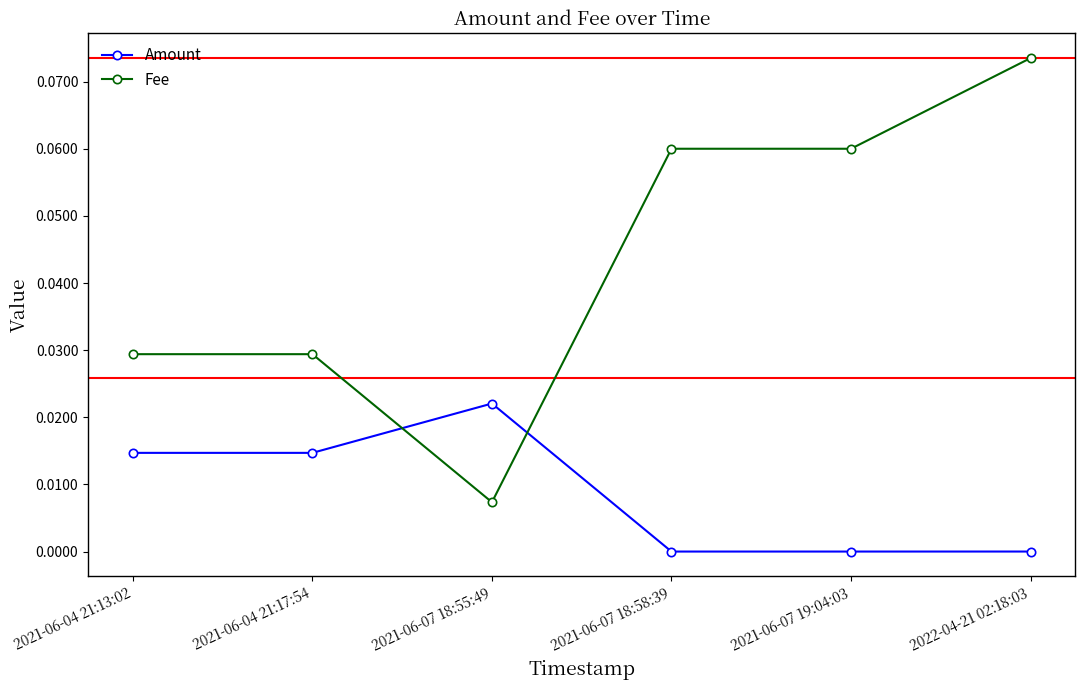

Between which two adjacent categories do Amount and Fee first intersect?

2021-06-04 21:17:54 and 2021-06-07 18:55:49